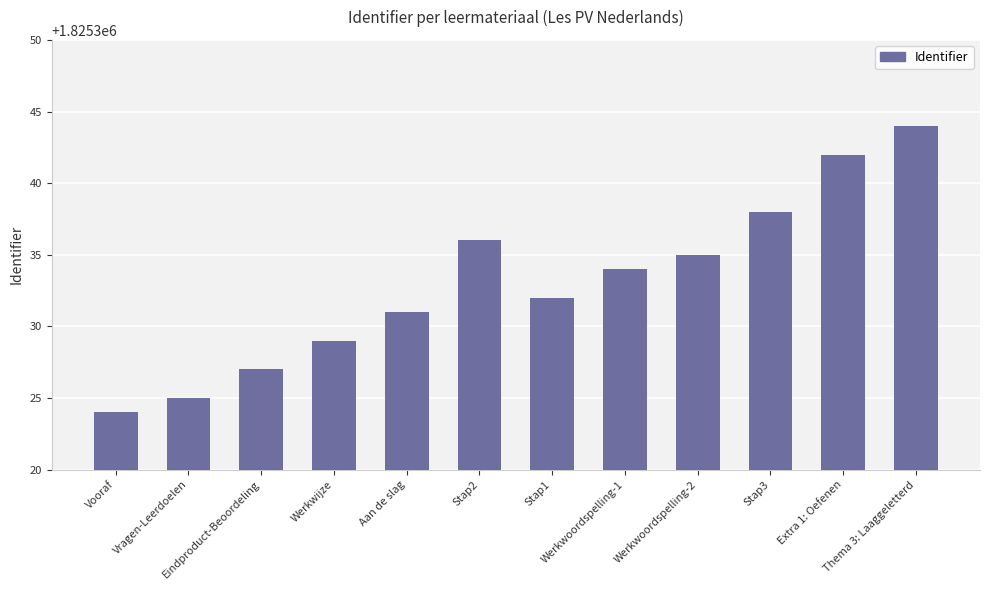

List the labels in order of value, smallest first.

Vooraf, Vragen-Leerdoelen, Eindproduct-Beoordeling, Werkwijze, Aan de slag, Stap1, Werkwoordspelling-1, Werkwoordspelling-2, Stap2, Stap3, Extra 1: Oefenen, Thema 3: Laaggeletterd